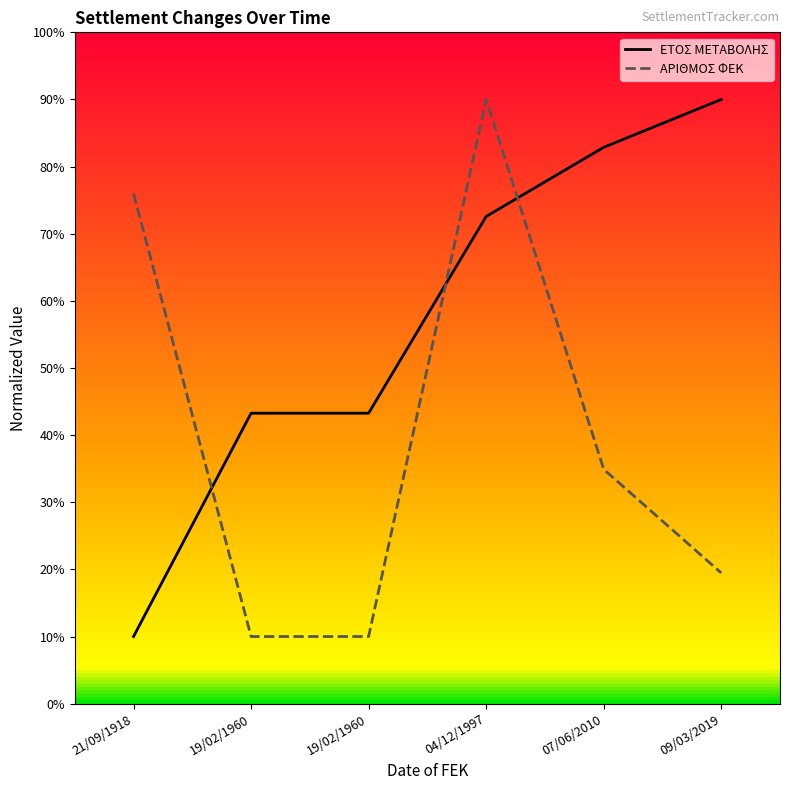

What is the difference between the maximum and minimum values in the ΕΤΟΣ ΜΕΤΑΒΟΛΗΣ series?

80.0